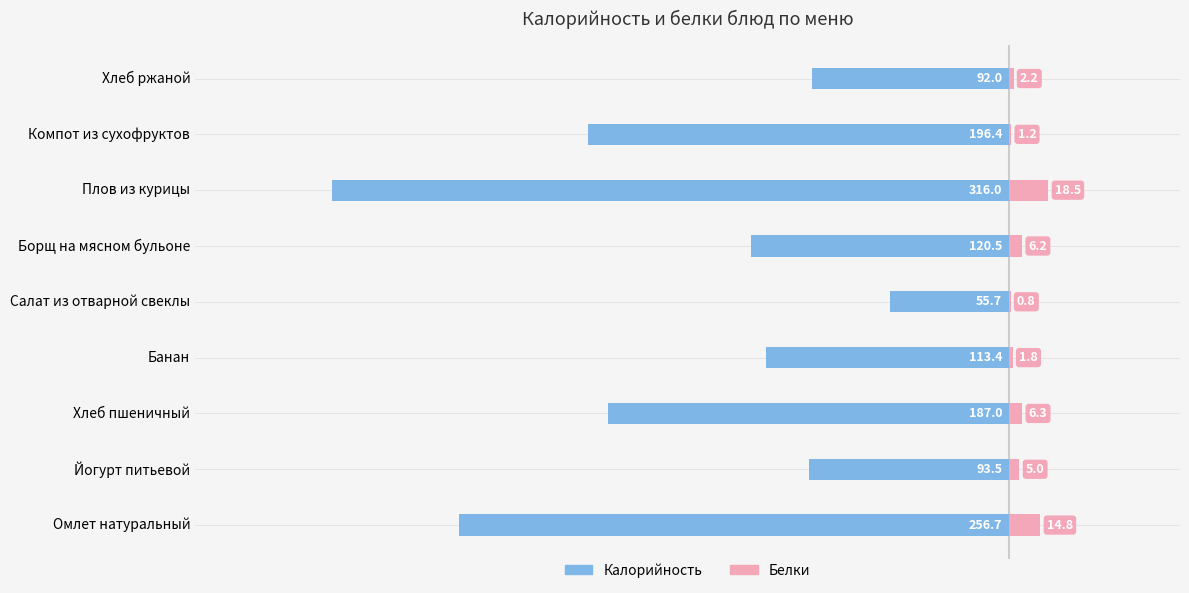

What is the difference between the maximum and minimum values in the Белки series?

17.7